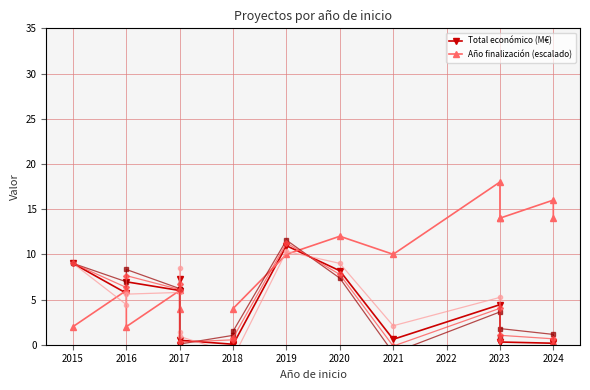

What is the value of the Año finalización (escalado) point at the 12th from the left?

10.0